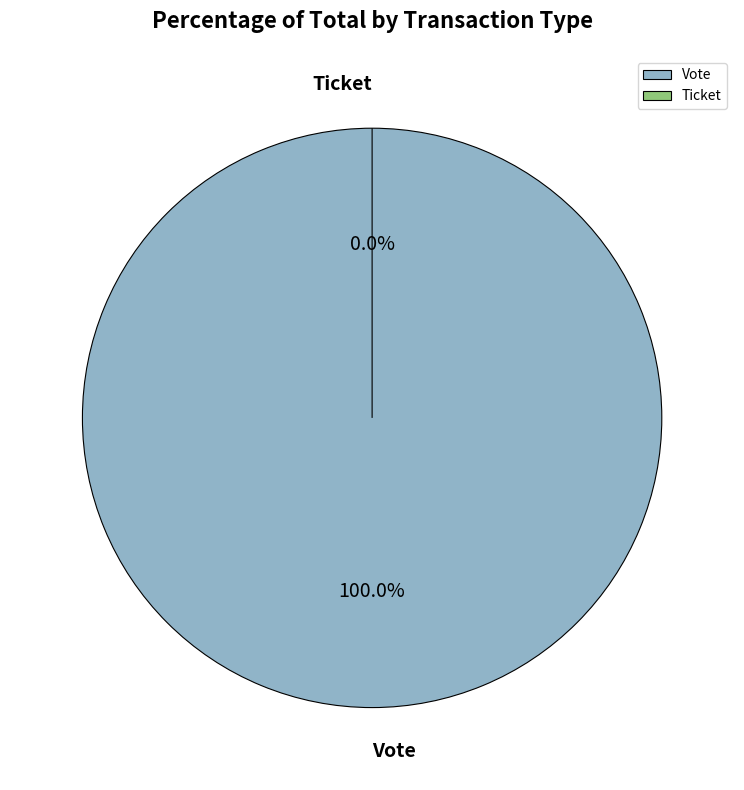

What is the change in value from Vote to Ticket?

-1